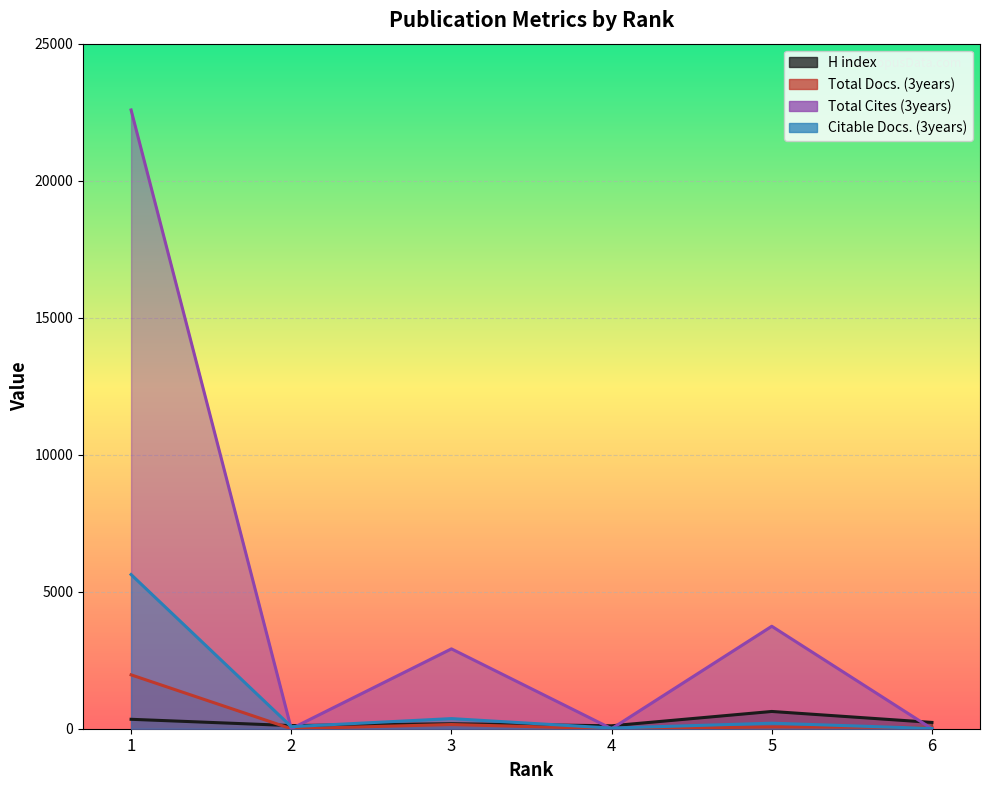

How many series are shown in this chart?

4